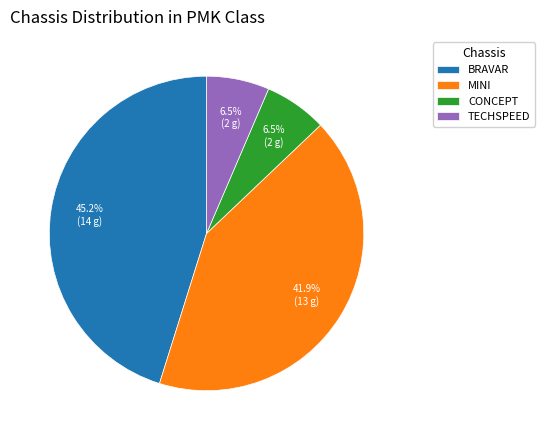

What is the ratio of the value at TECHSPEED to the value at CONCEPT?

1.0